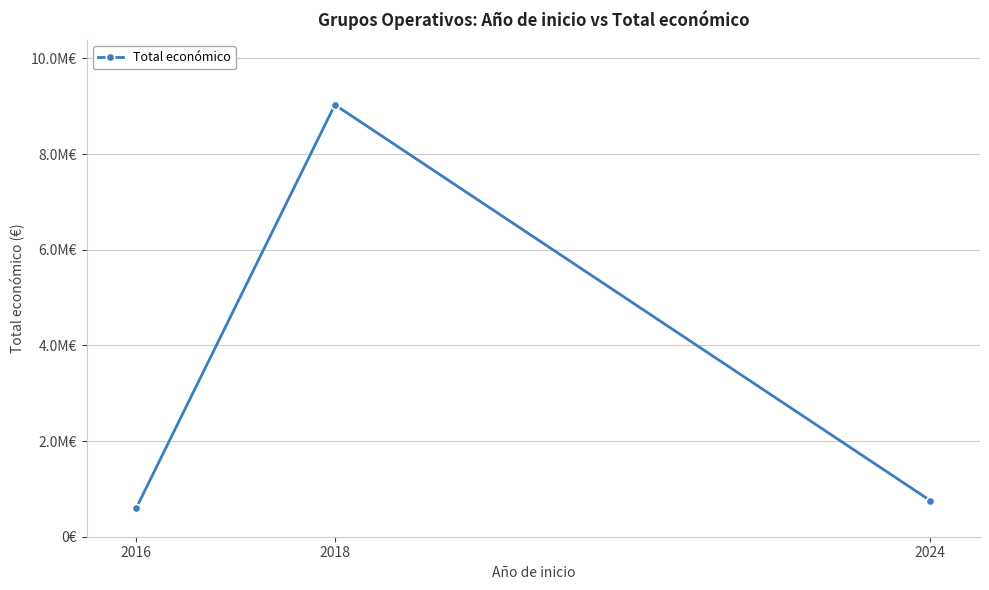

Does the chart have visible grid lines?

Yes